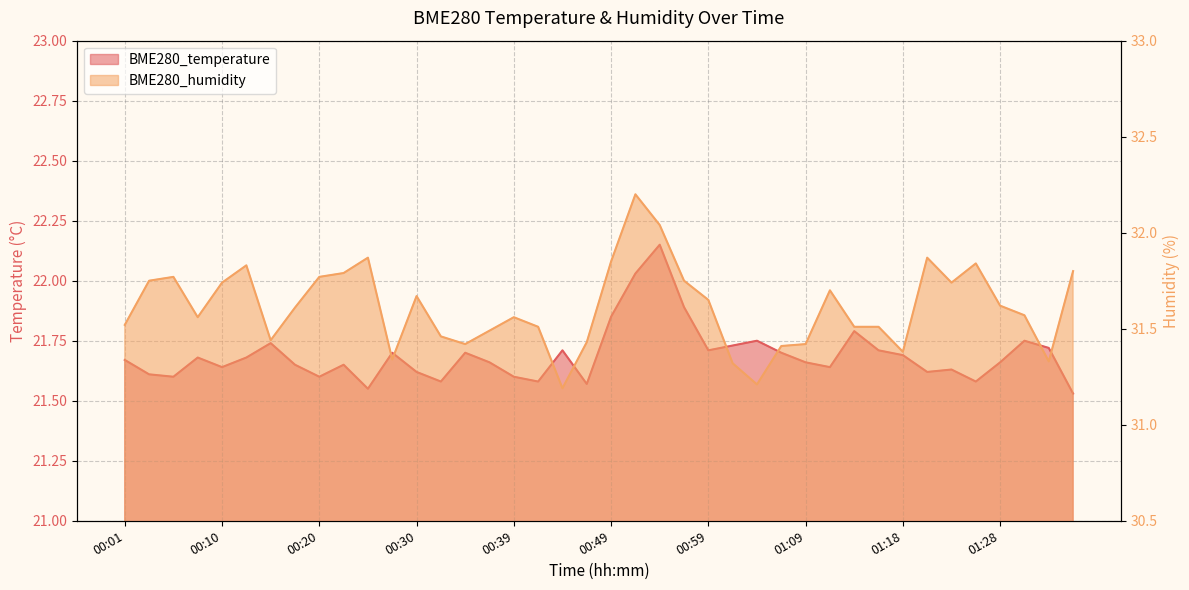

Where is BME280_temperature nearest to the value 21?

01:35